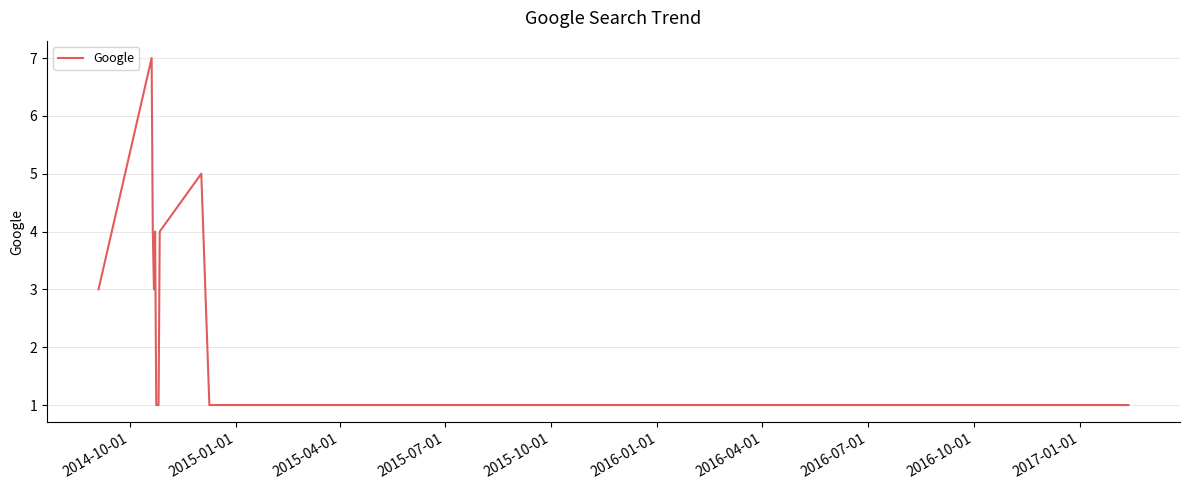

Does the chart have visible grid lines?

Yes